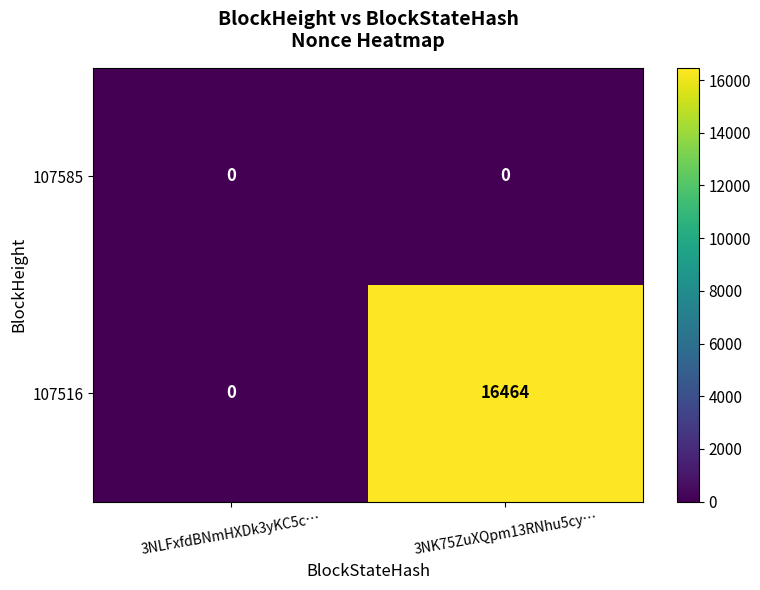

What is the difference between the maximum and minimum values in the 107516 series?

16464